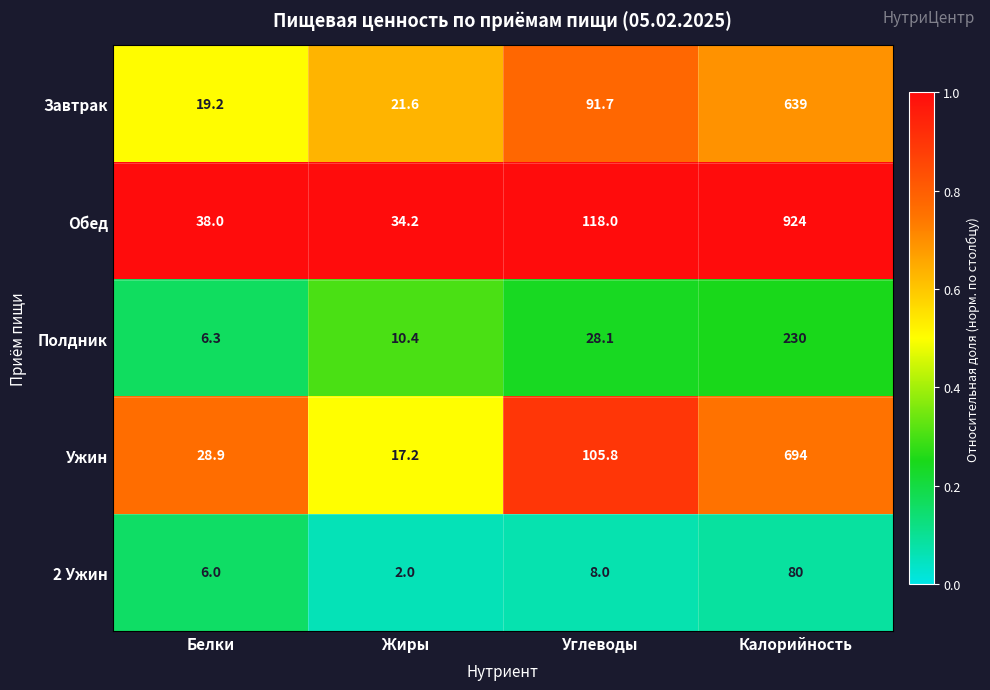

How many distinct data groups are displayed?

5